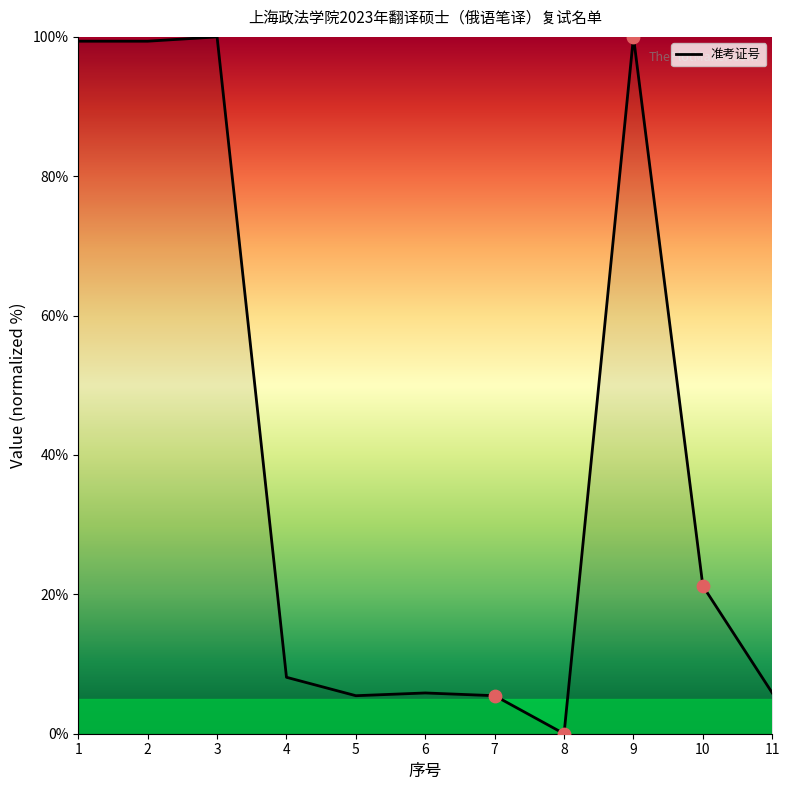

What is the change in value from 3 to 10?

-78.8